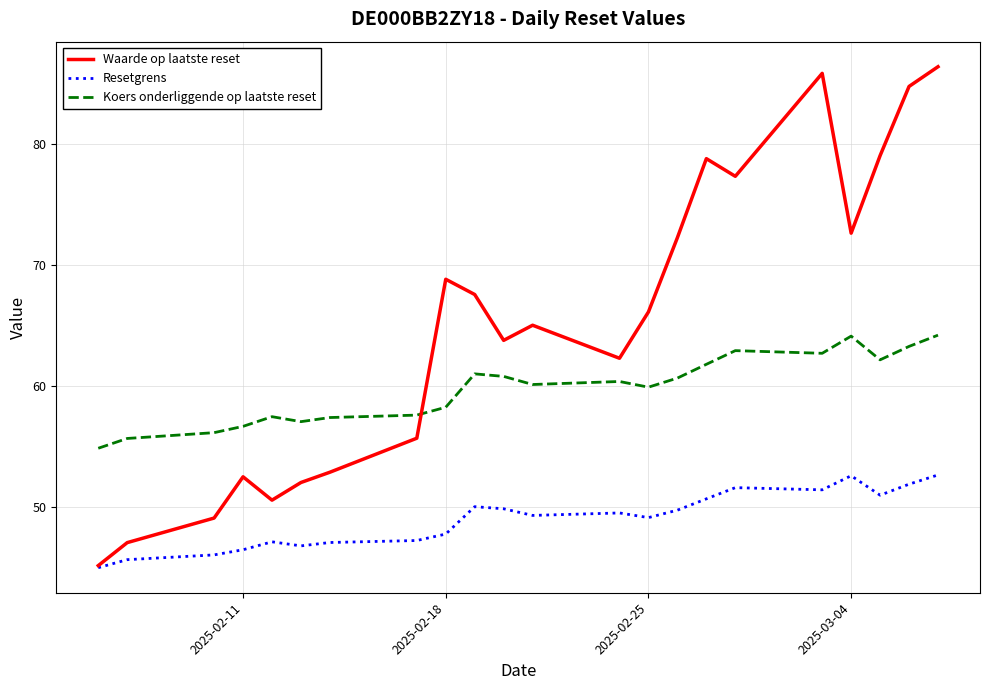

What is the difference between the maximum and minimum values in the Resetgrens series?

7.7